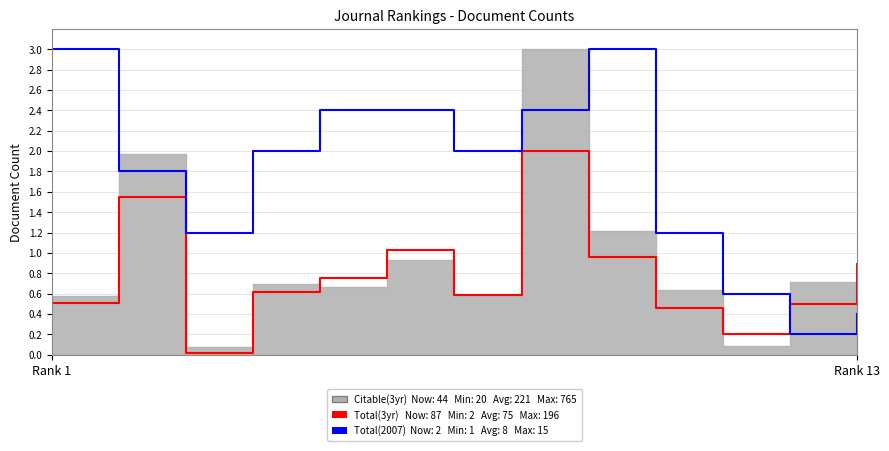

What is the spread (max minus min) of values at 5?

1.4